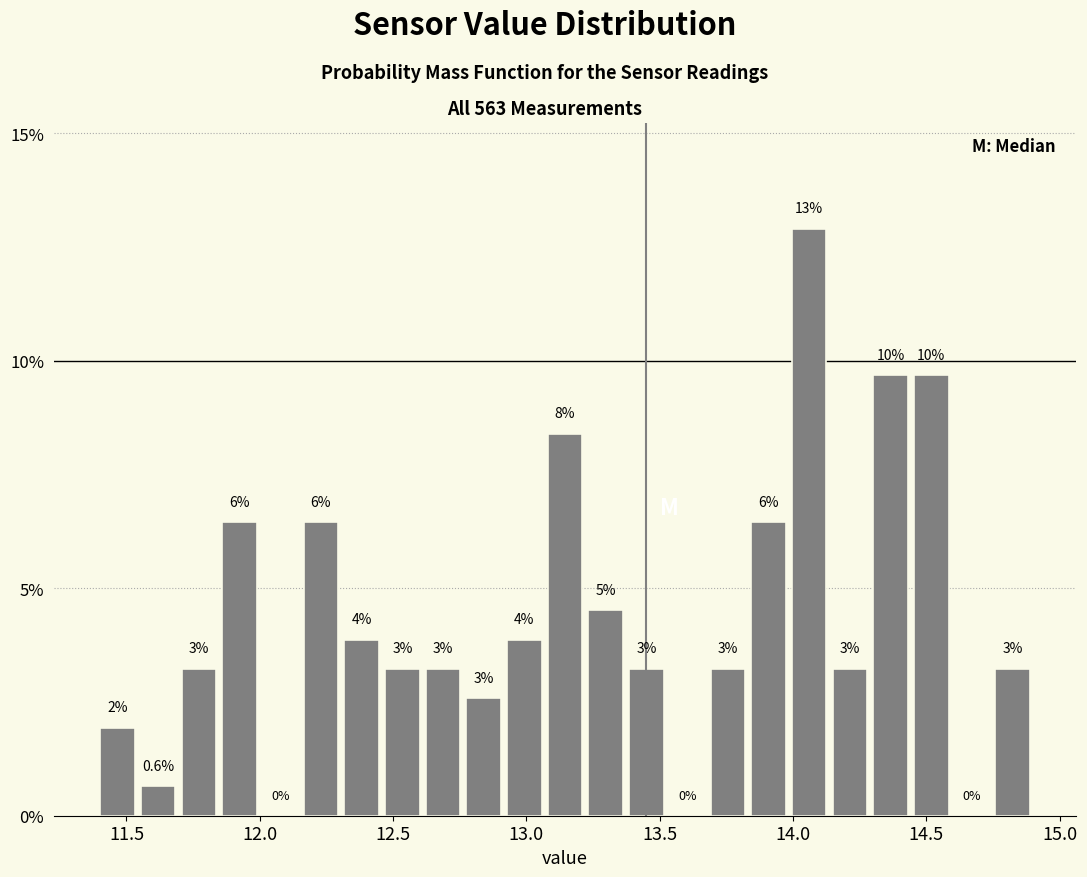

Read against the x-axis, roughly where is the centre of the tallest bar?

14.05